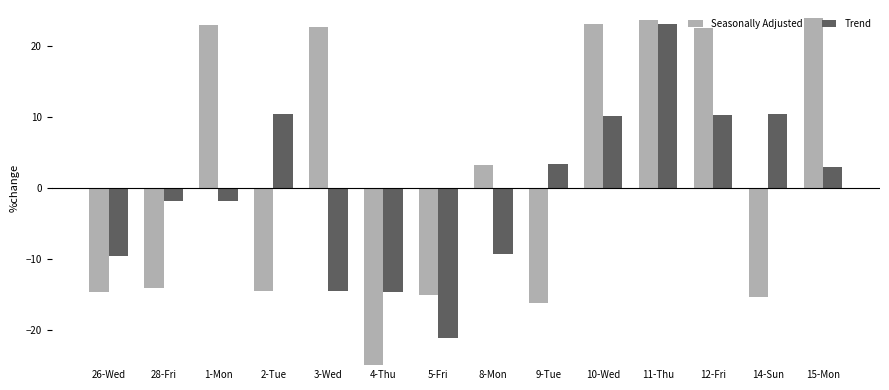

What is the sum of the Trend values at 26-Wed and 5-Fri?

-30.8